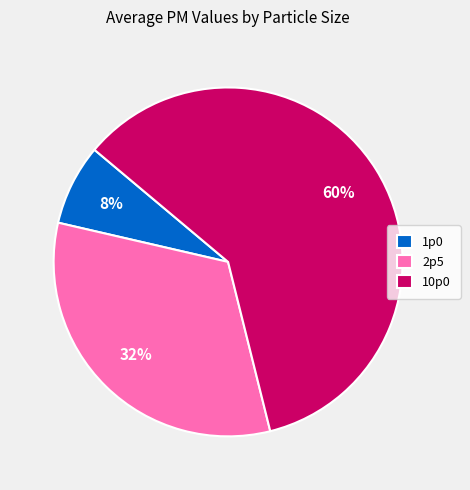

Is it true that 2p5 is 38% of the pie?

False